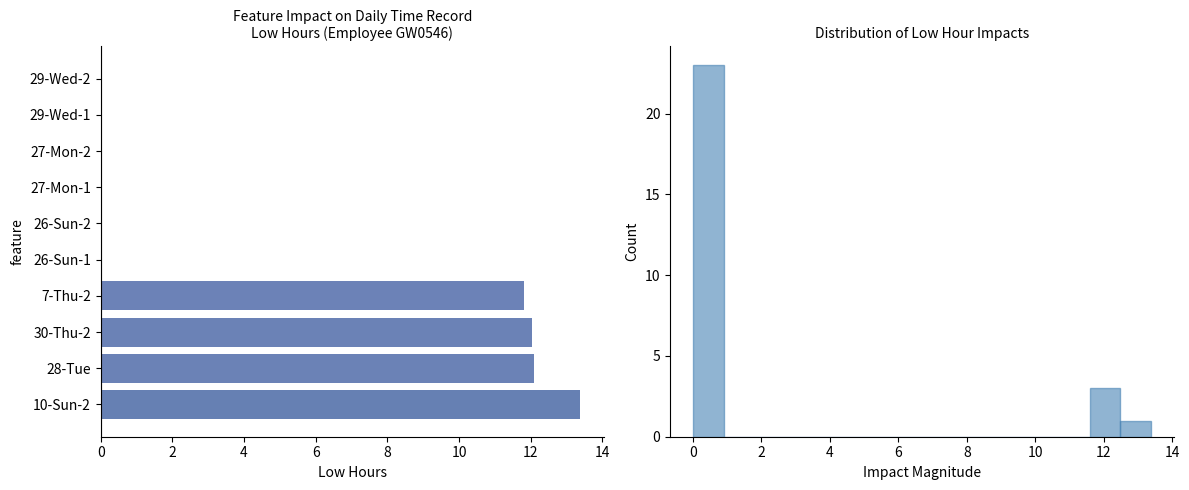

Is it true that the value at 28-Tue is 12.1?

True